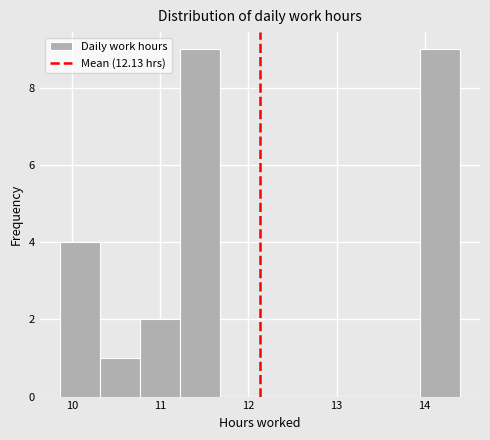

Reading left to right, list every bar in this chart as the range it spans on the x-axis followed by its height. Neither the bar edges nor the heights are printed on the chart, so give them approximately, as read against the axes.

9.9 to 10.3: 4
10.3 to 10.8: 1
10.8 to 11.2: 2
11.2 to 11.7: 9
11.7 to 12.1: 0
12.1 to 12.6: 0
12.6 to 13.0: 0
13.0 to 13.5: 0
13.5 to 13.9: 0
13.9 to 14.4: 9